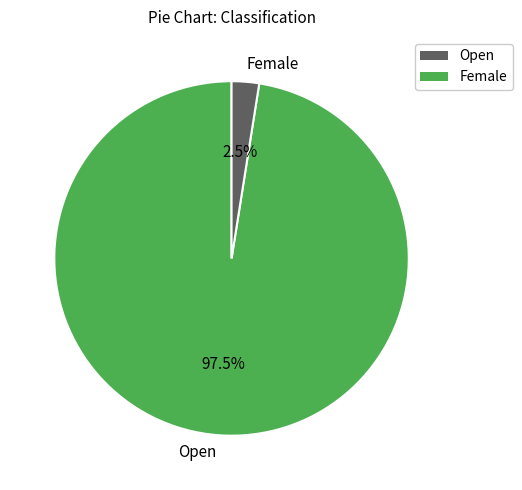

How many slices are in this pie chart?

2